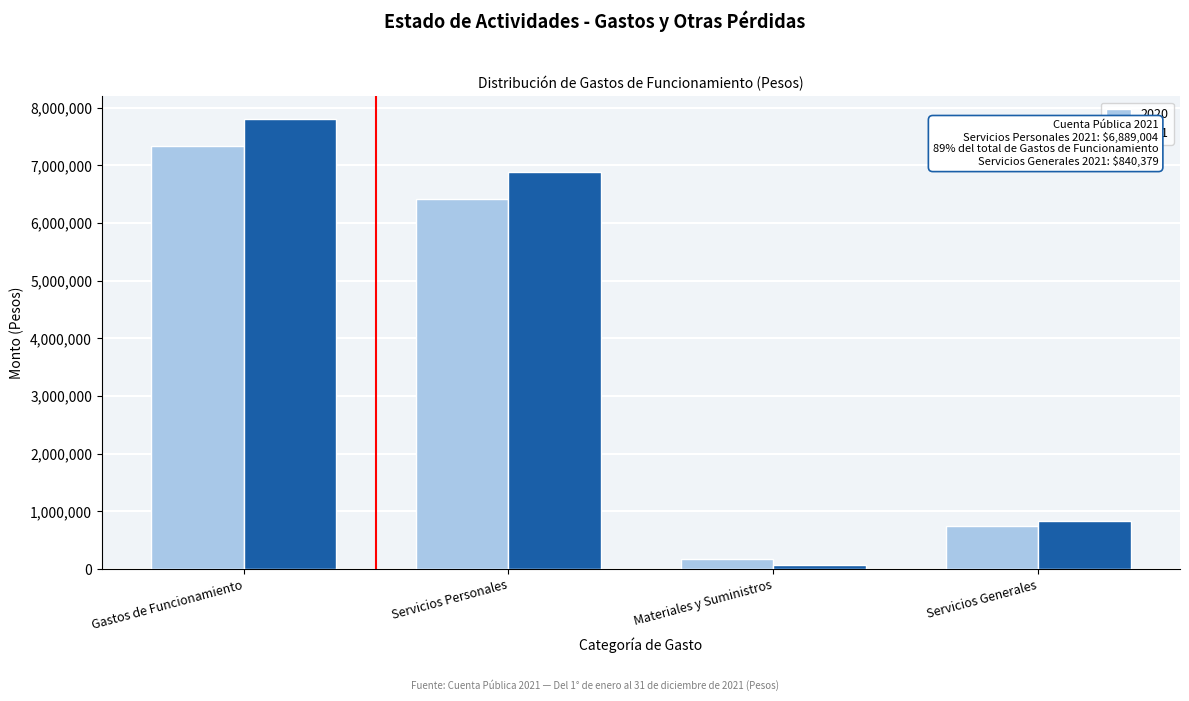

Reading left to right, transcribe all the data shown in this chart.

2020: 7328731	6418238	171030	739463
2021: 7807846	6889004	78463	840379